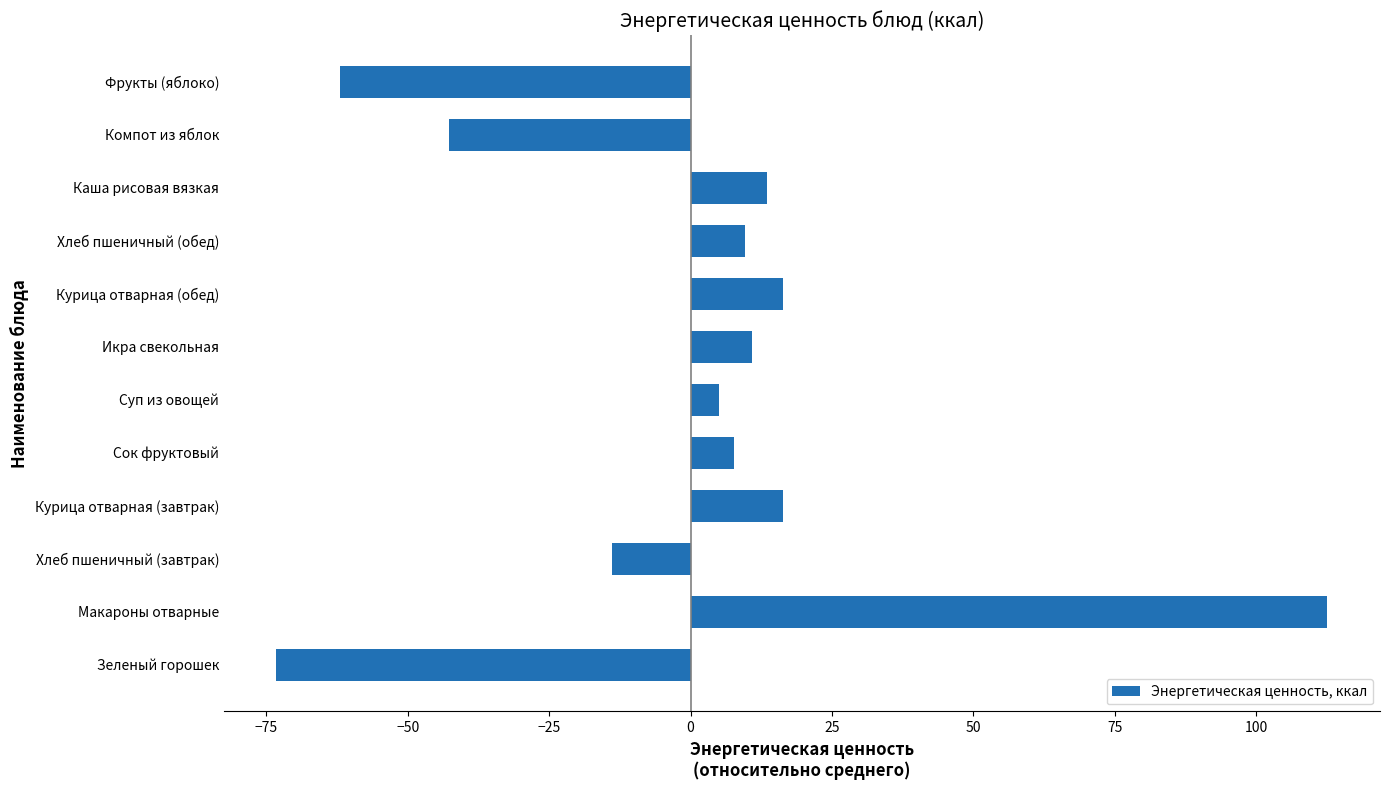

What is the maximum value shown in the chart?

112.6